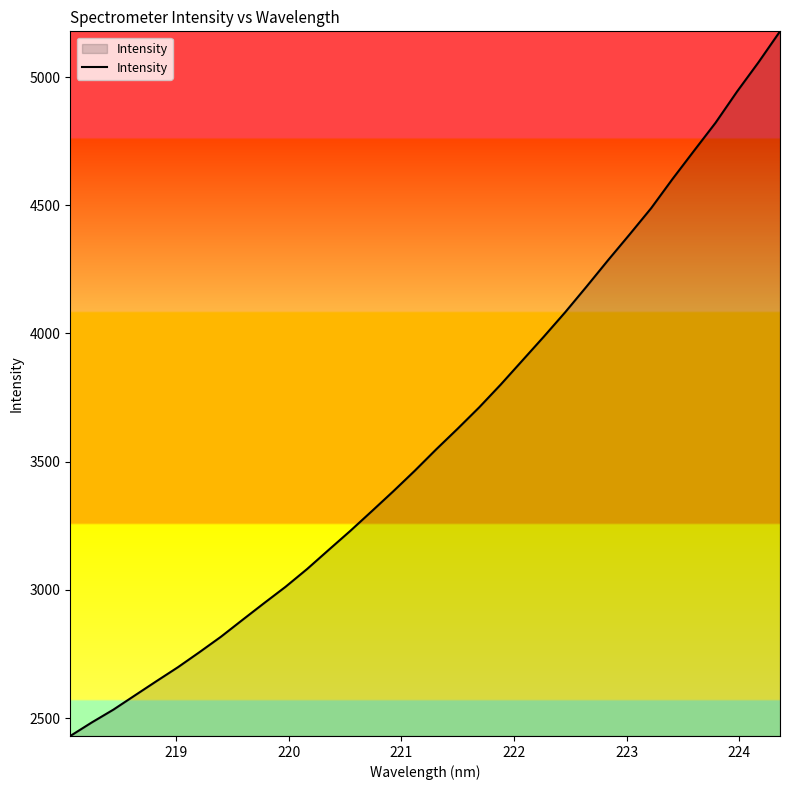

What is the smallest value displayed?

2430.0